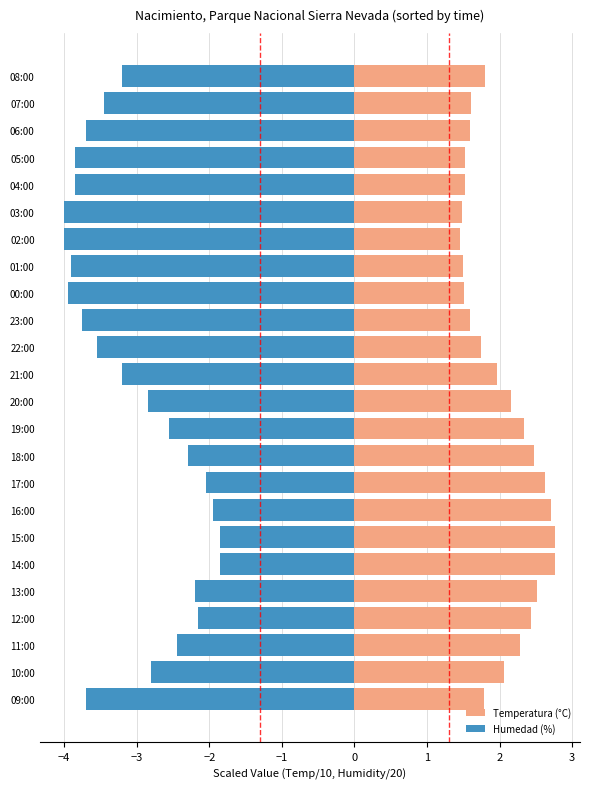

What are all the series names shown in the legend?

Temperatura (°C), Humedad (%)